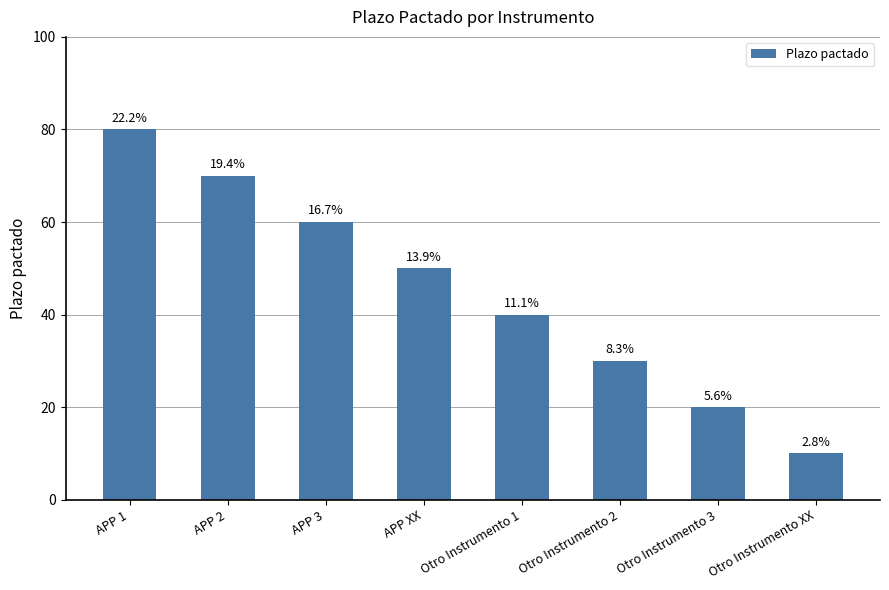

What position from the left is Otro Instrumento XX?

8